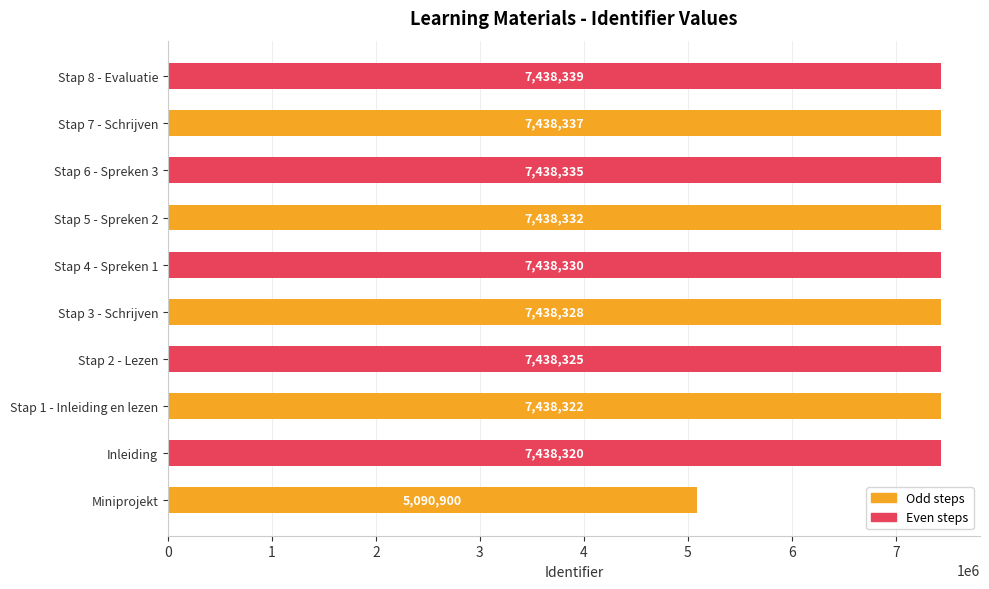

The value at Stap 1 - Inleiding en lezen is 4696156. True or false?

False